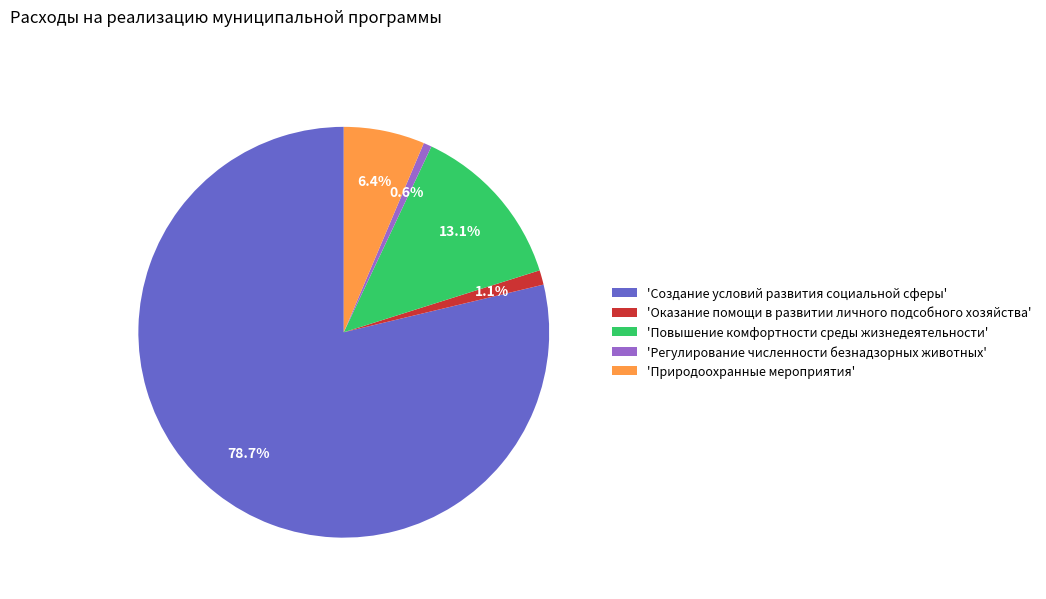

Between 'Повышение комфортности среды жизнедеятельности' and 'Оказание помощи в развитии личного подсобного хозяйства', which is larger?

'Повышение комфортности среды жизнедеятельности'